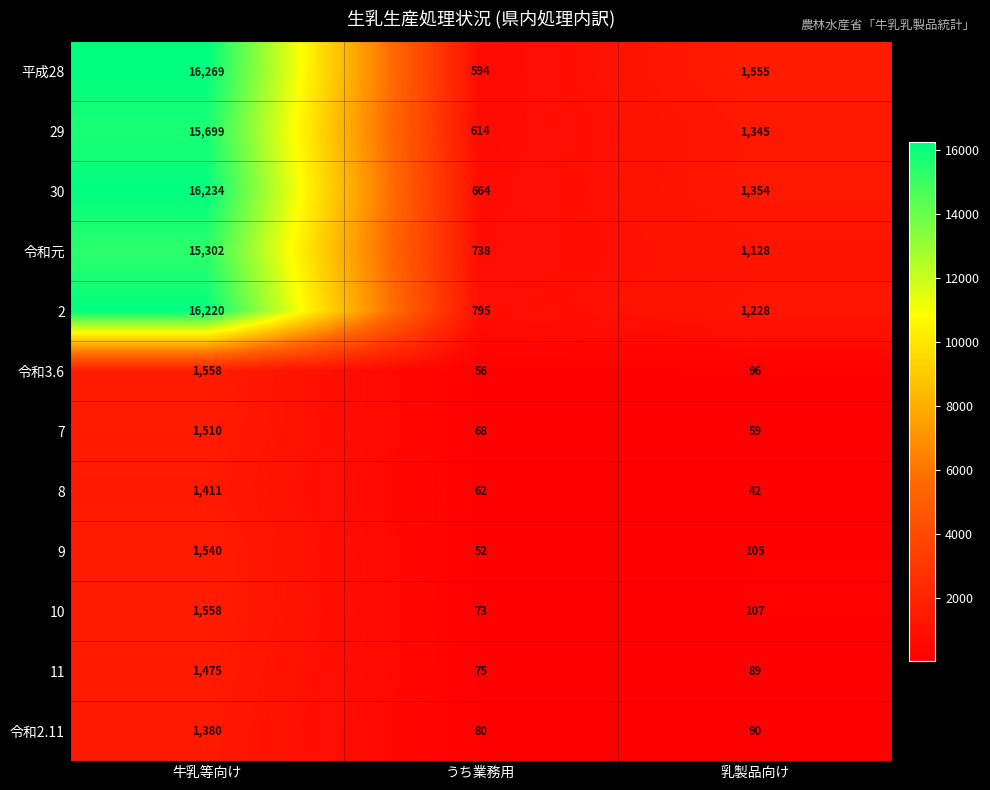

Is the value of 令和3.6 at うち業務用 greater than the value of 29 at うち業務用?

No